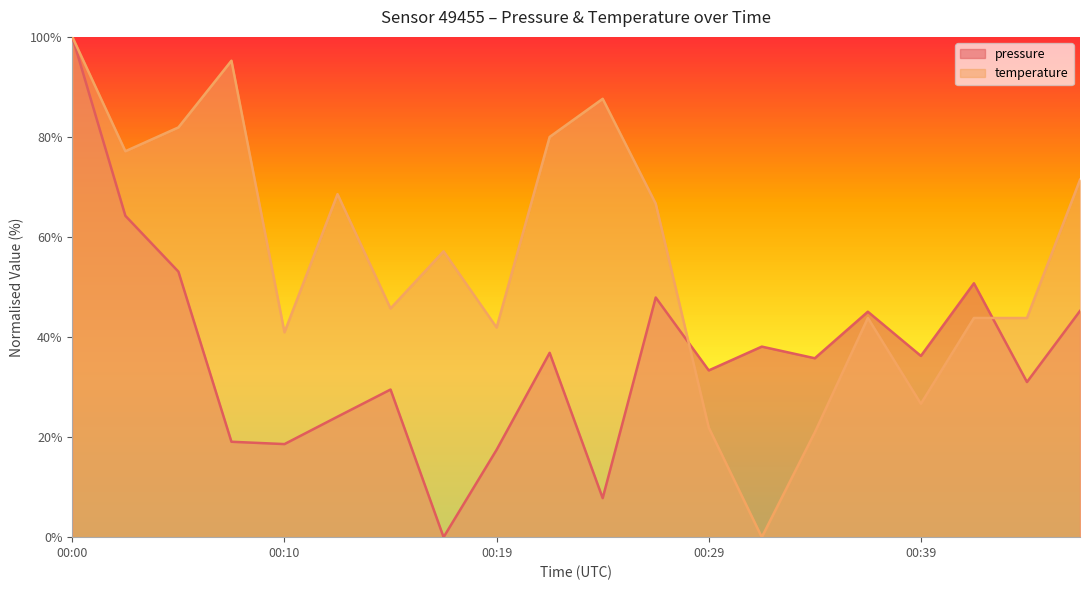

List the series in order of their overall mean, highest first.

temperature, pressure